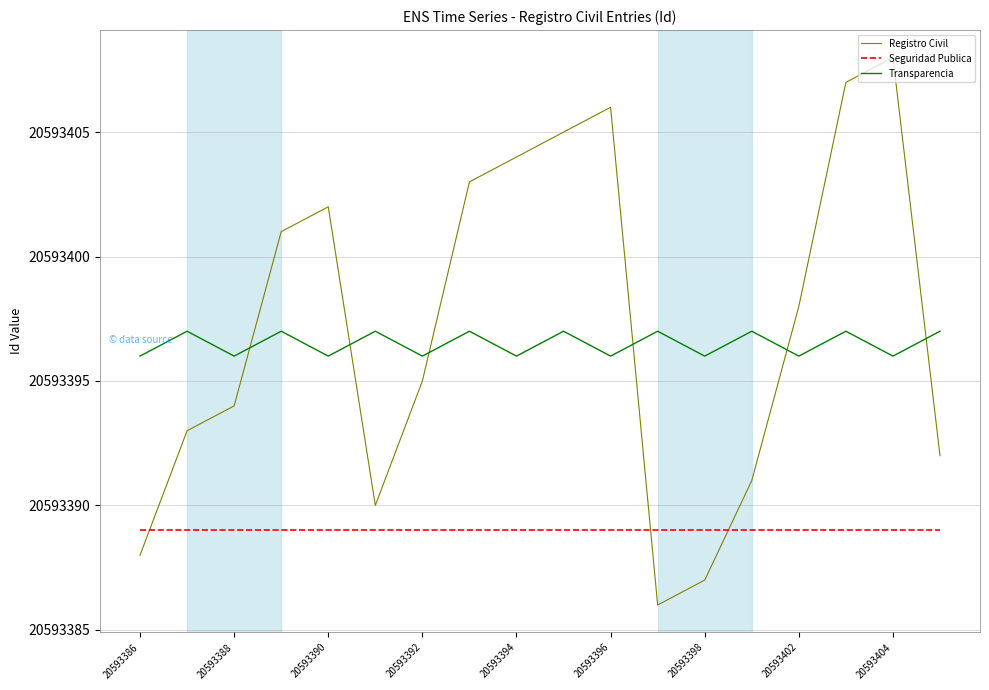

Which series has the largest range (max minus min)?

Registro Civil